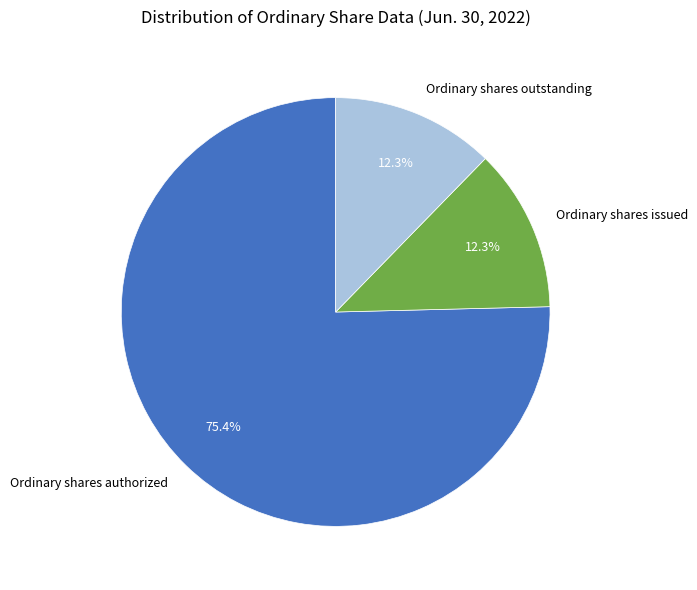

What percentage do Ordinary shares authorized and Ordinary shares outstanding together represent?

87.7%